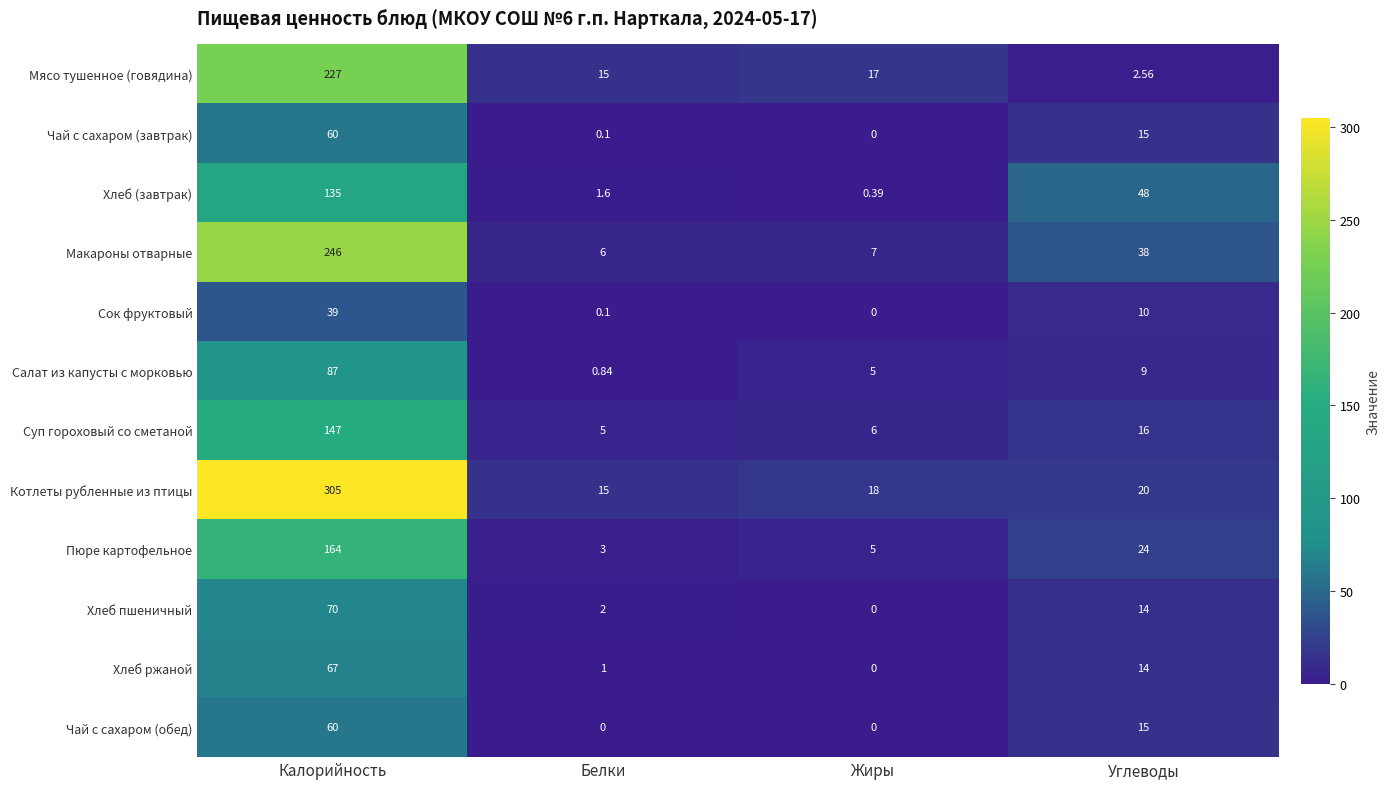

Which series has the largest range (max minus min)?

Котлеты рубленные из птицы